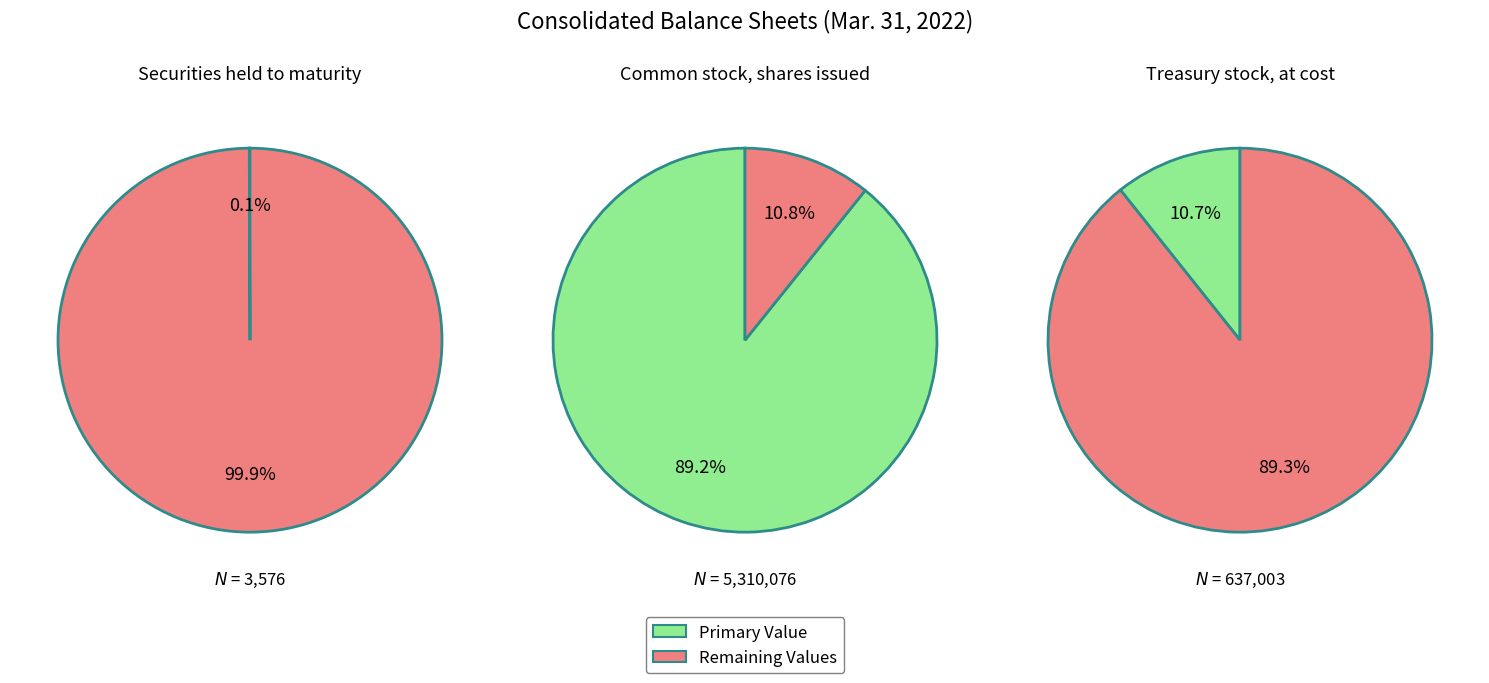

What portion of the pie excludes Common stock, shares issued (in shares)?

10.8%